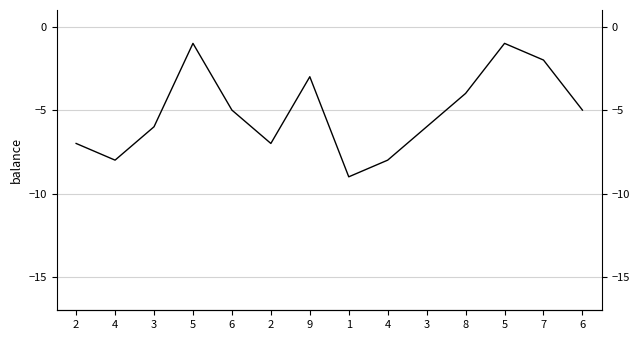

True or false: there are more than 2 points higher than both neighbors.

True